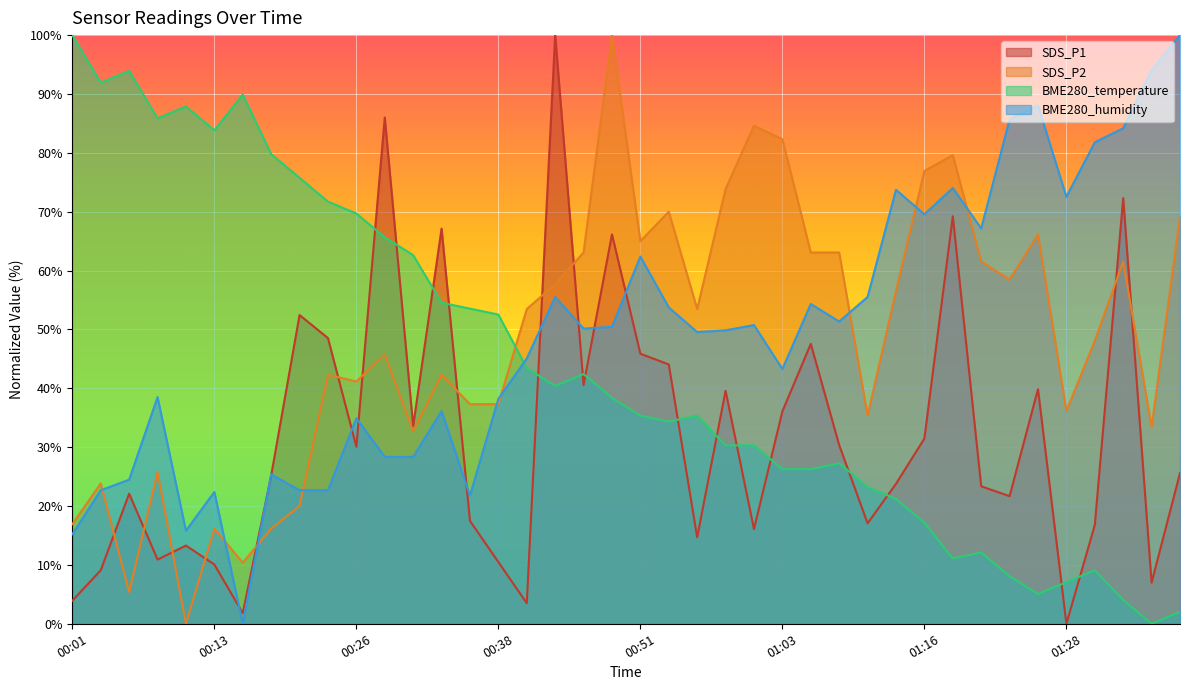

True or false: BME280_temperature has a value of 43.4 at 00:41.

True